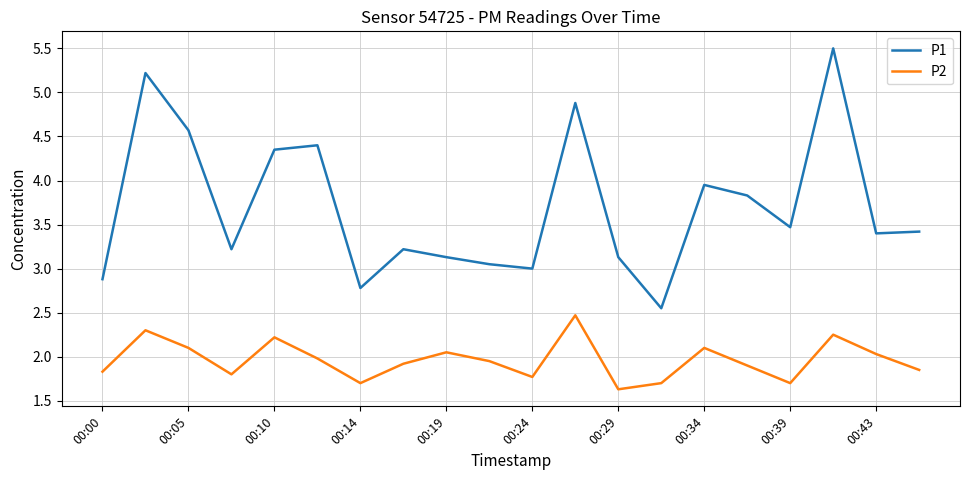

True or false: P1 and P2 intersect in this chart.

False